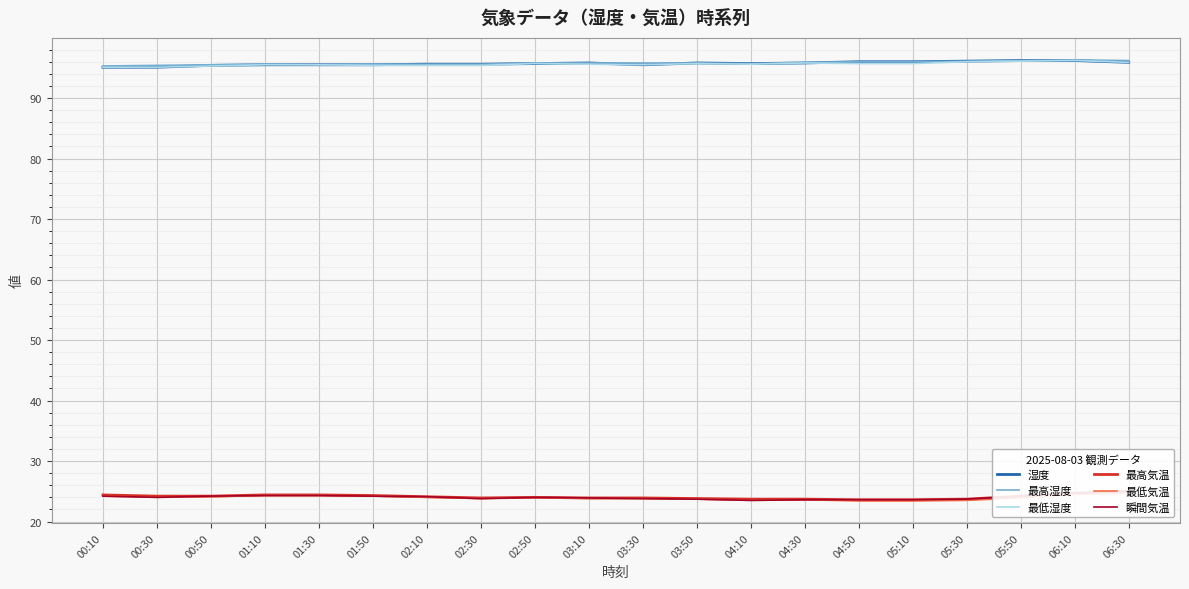

Reading left to right, what are all the values shown in this chart?

湿度: 95.1	95.1	95.4	95.5	95.5	95.5	95.6	95.6	95.7	95.8	95.5	95.8	95.7	95.8	96.0	96.0	96.1	96.2	96.2	95.9
最高湿度: 95.3	95.4	95.5	95.6	95.5	95.6	95.6	95.6	95.8	95.8	95.8	95.8	95.7	95.9	96.0	96.0	96.1	96.2	96.3	96.2
最低湿度: 95.1	95.1	95.3	95.5	95.5	95.4	95.4	95.4	95.7	95.6	95.5	95.7	95.6	95.8	95.7	95.7	96.0	96.1	96.2	95.9
最高気温: 24.4	24.2	24.2	24.4	24.4	24.3	24.1	23.9	24.0	23.9	23.9	23.8	23.7	23.7	23.6	23.6	23.7	24.2	24.7	25.0
最低気温: 24.2	24.0	24.1	24.3	24.3	24.2	24.0	23.8	24.0	23.8	23.8	23.7	23.5	23.6	23.4	23.4	23.5	23.9	24.5	24.7
瞬間気温: 24.2	24.0	24.2	24.3	24.3	24.2	24.1	23.8	24.0	23.9	23.8	23.7	23.5	23.6	23.6	23.6	23.7	24.2	24.7	25.0